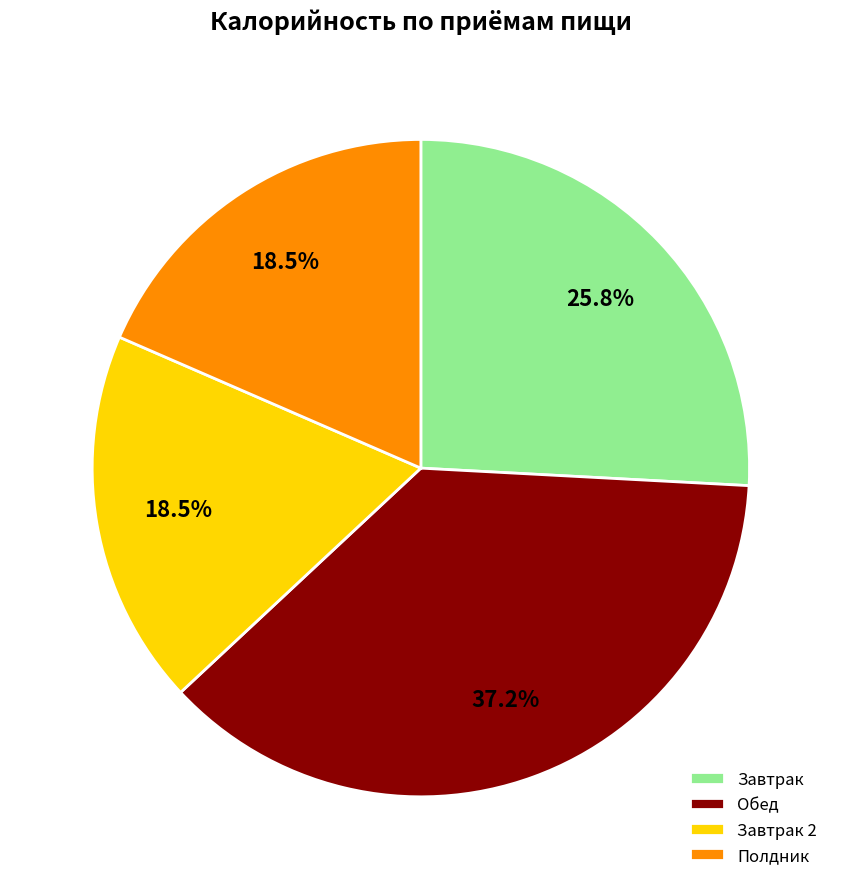

What percentage do Завтрак and Обед together represent?

63.0%